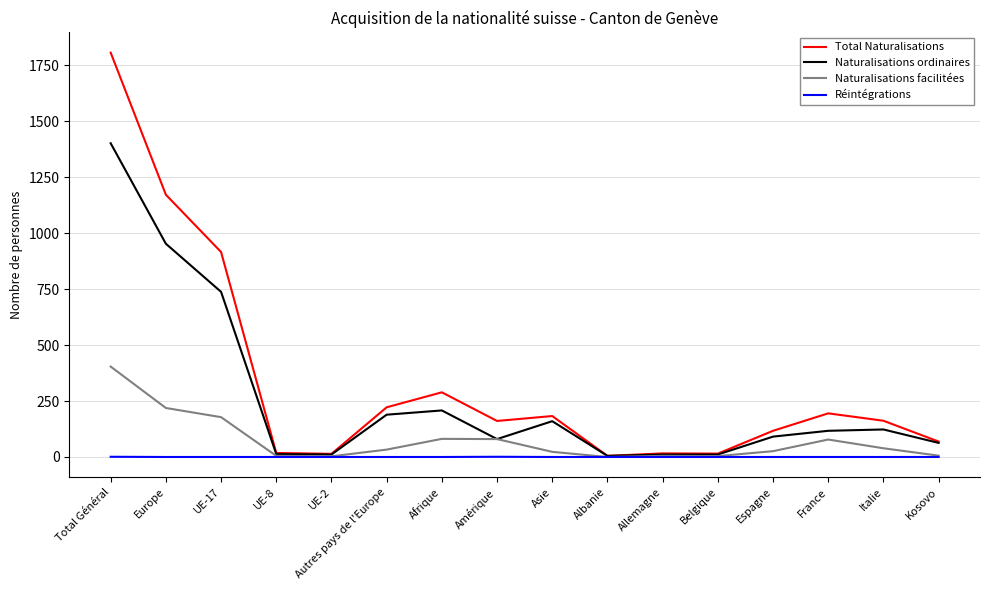

Which category has the highest value in the Total Naturalisations series?

Total Général